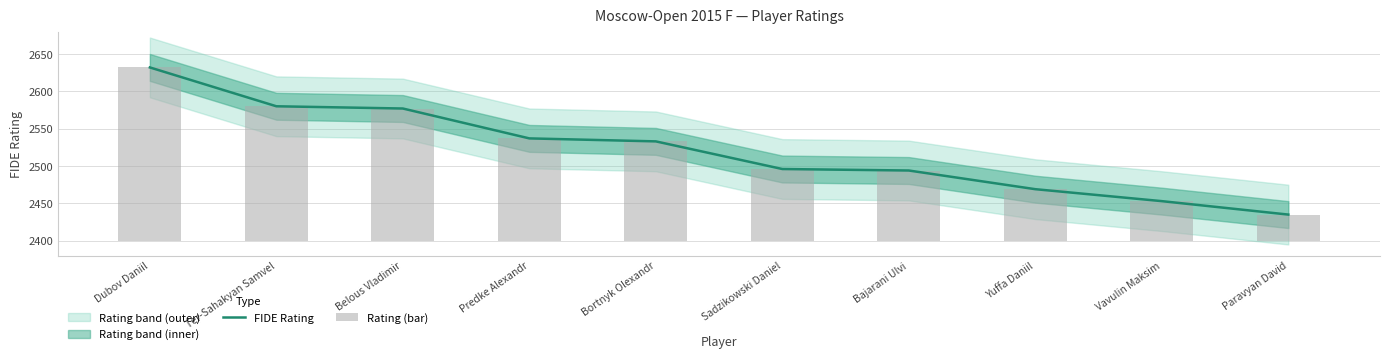

What value does the FIDE Rating series have at Yuffa Daniil?

2469